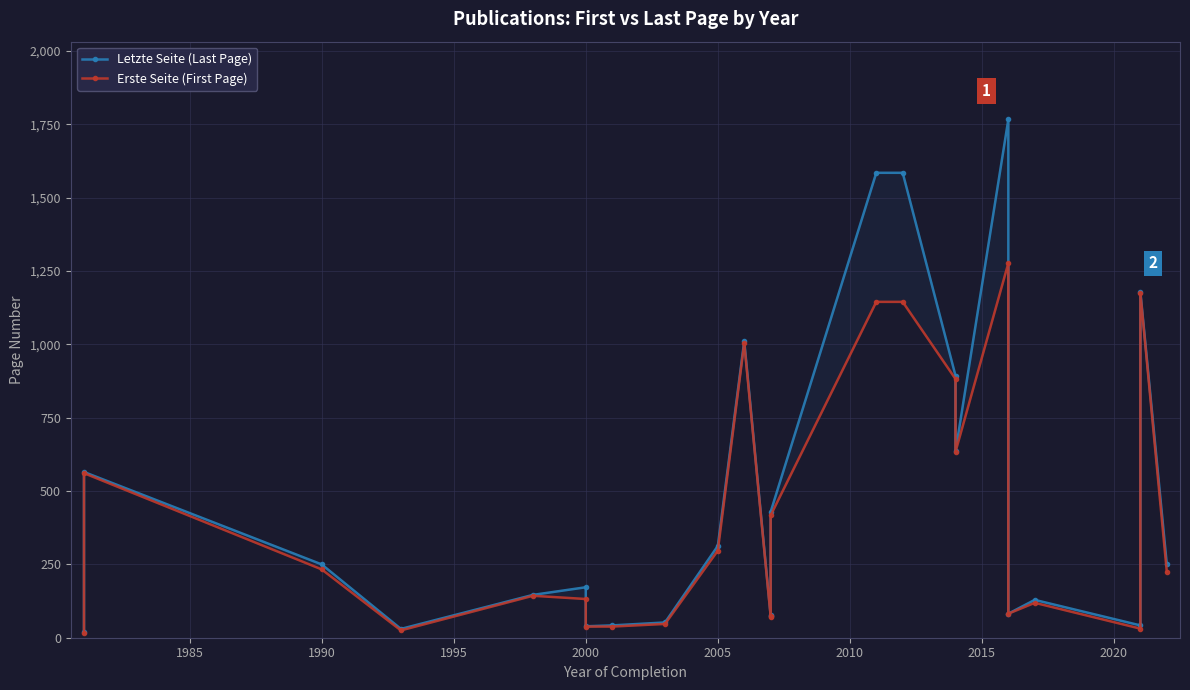

Is the value of Letzte Seite (Last Page) at 15 greater than the value of Erste Seite (First Page) at 1980?

Yes